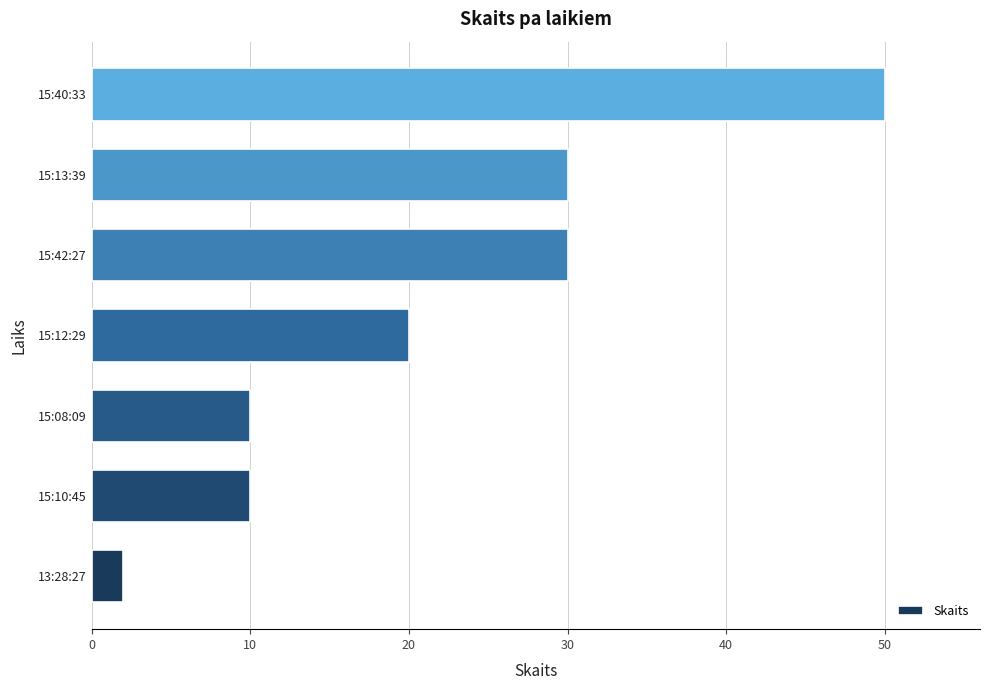

Reading top to bottom, transcribe all the data shown in this chart.

50	30	30	20	10	10	2